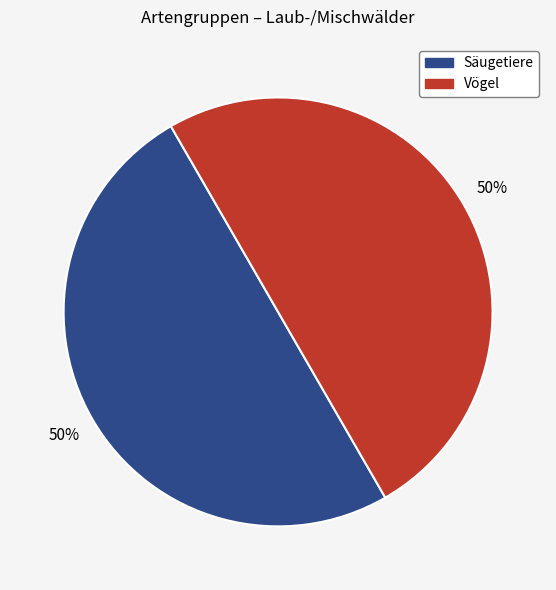

To the nearest percent, what is the average slice percentage?

50%